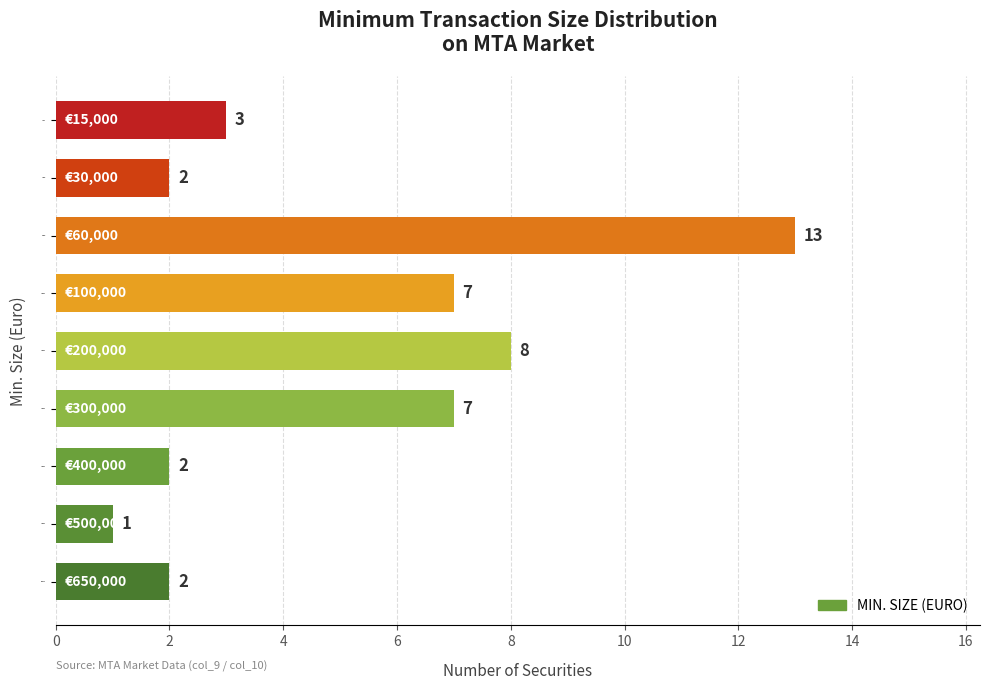

How many bars are there in total?

9